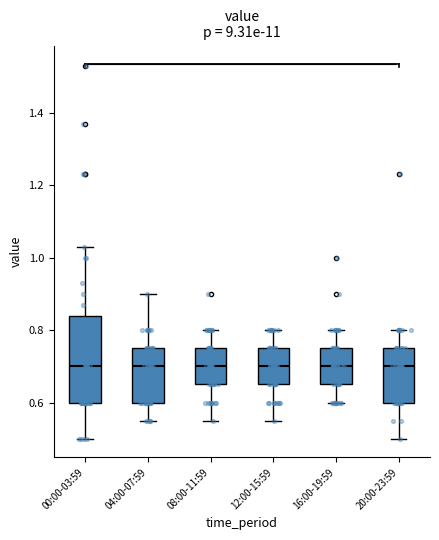

Reading left to right, transcribe this box plot: for each box, give where its median line is, the range the box spans, and where its two whiskers end, as read against the y-axis. The values are not printed on the chart, so give them approximately, as read against the axis.

00:00-03:59: median 0.70, box 0.60 to 0.84, whiskers 0.50 to 1.04
04:00-07:59: median 0.70, box 0.60 to 0.76, whiskers 0.56 to 0.90
08:00-11:59: median 0.70, box 0.66 to 0.76, whiskers 0.56 to 0.80
12:00-15:59: median 0.70, box 0.66 to 0.76, whiskers 0.56 to 0.80
16:00-19:59: median 0.70, box 0.66 to 0.76, whiskers 0.60 to 0.80
20:00-23:59: median 0.70, box 0.60 to 0.76, whiskers 0.50 to 0.80